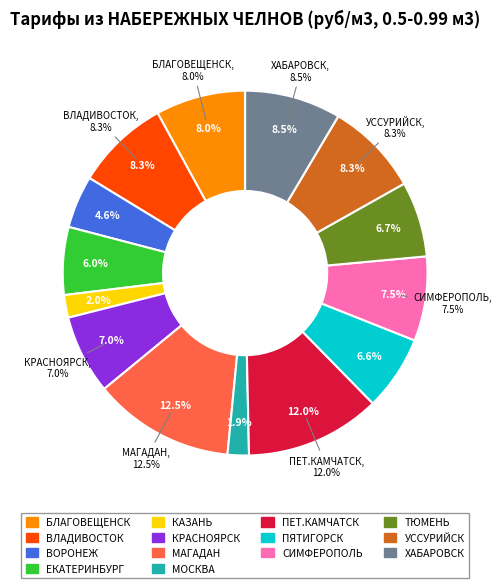

Which category has the smallest portion of the pie?

МОСКВА